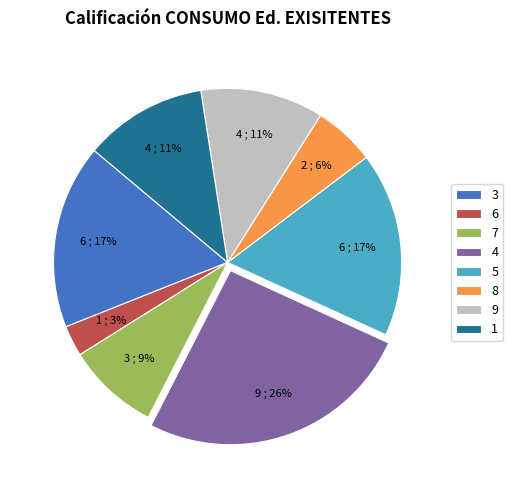

Is the sum of 9 and 7 greater than half?

No